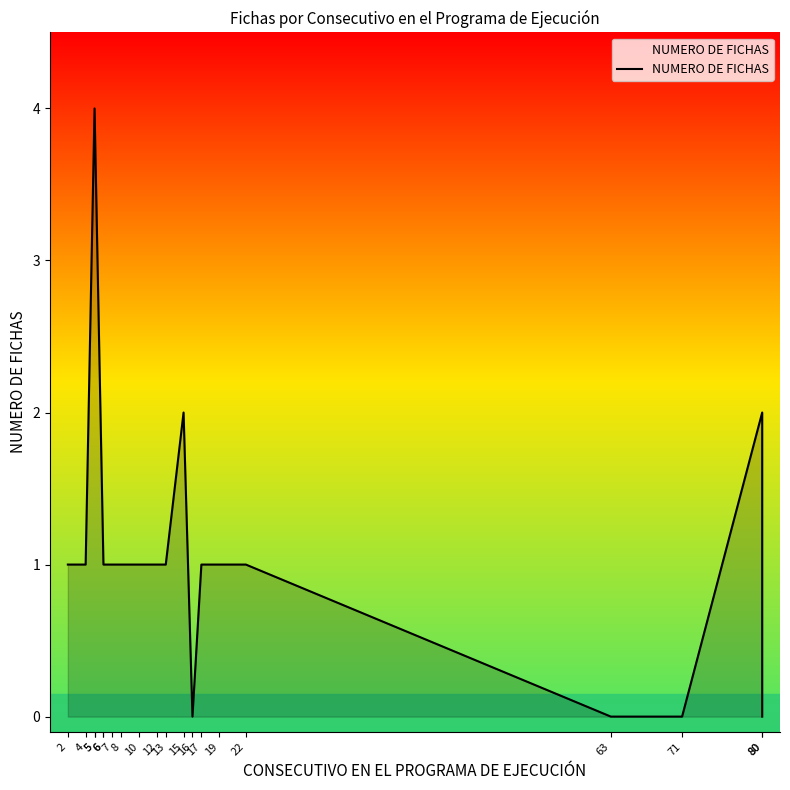

Reading left to right, transcribe all the data shown in this chart.

1	1	4	4	1	1	1	1	1	1	1	2	0	1	1	1	0	0	2	0